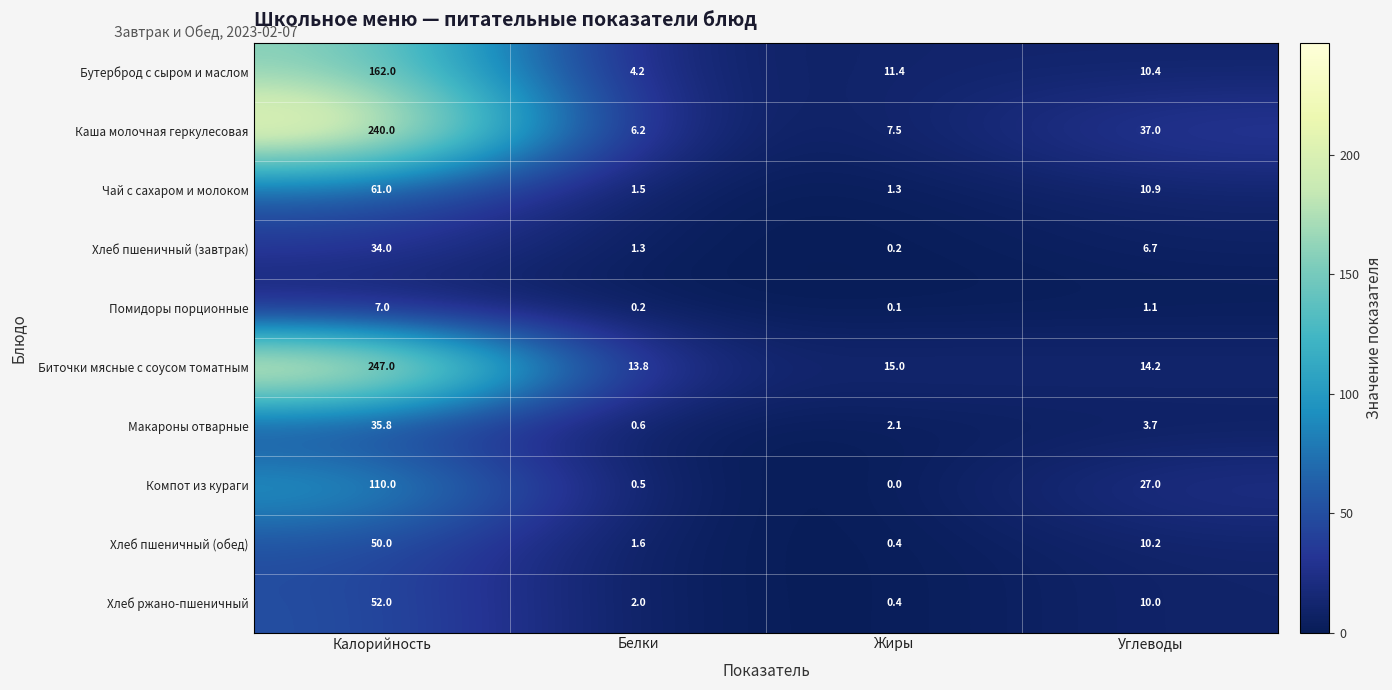

Rank the series by their maximum value, from highest to lowest.

Биточки мясные с соусом томатным, Каша молочная геркулесовая, Бутерброд с сыром и маслом, Компот из кураги, Чай с сахаром и молоком, Хлеб ржано-пшеничный, Хлеб пшеничный (обед), Макароны отварные, Хлеб пшеничный (завтрак), Помидоры порционные